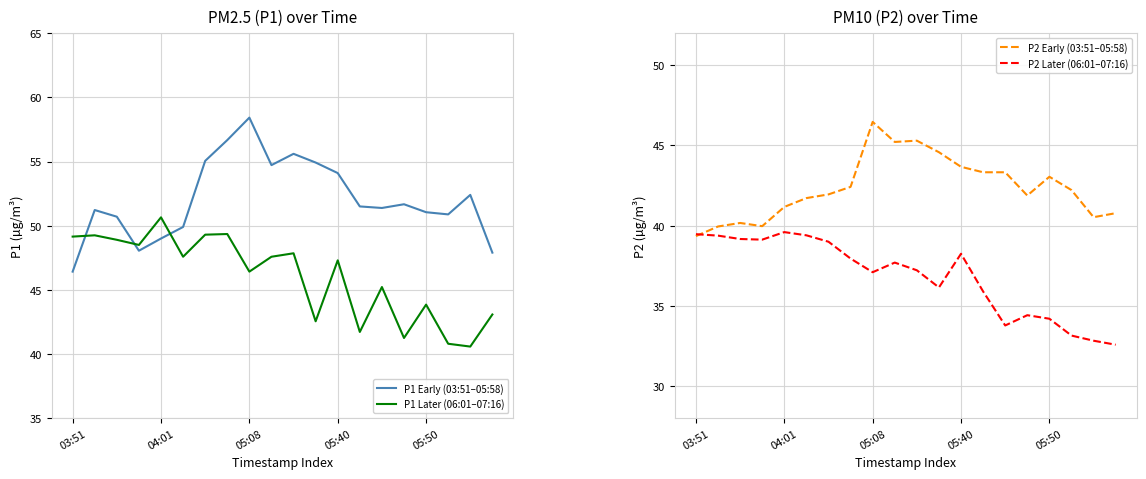

How many series are shown in this chart?

4